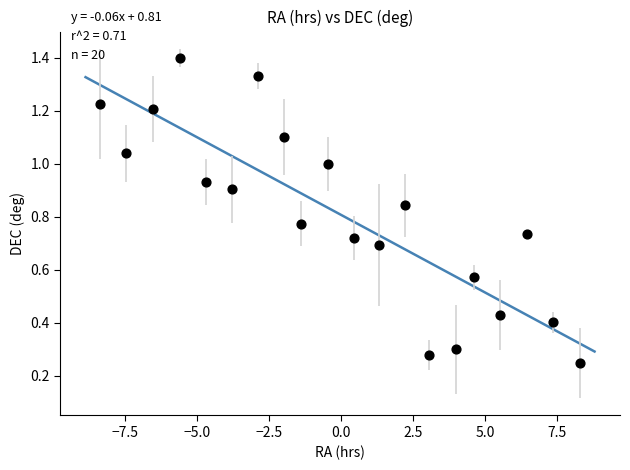

What is the range of X values (max minus min)?

16.7